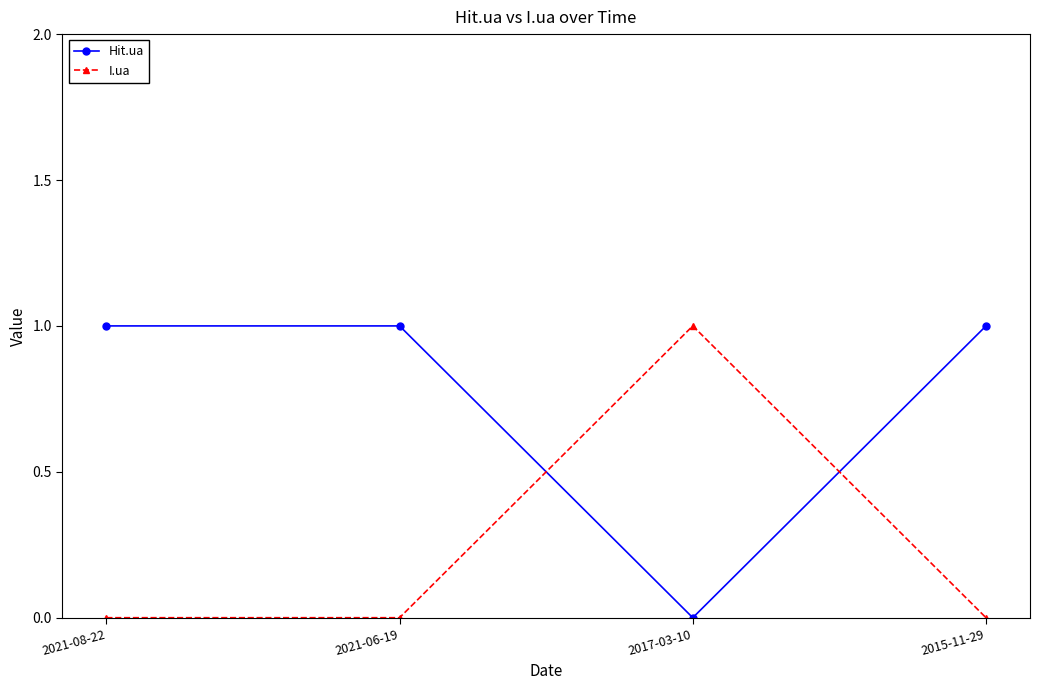

What is the difference between the highest and lowest values at 2017-03-10?

1